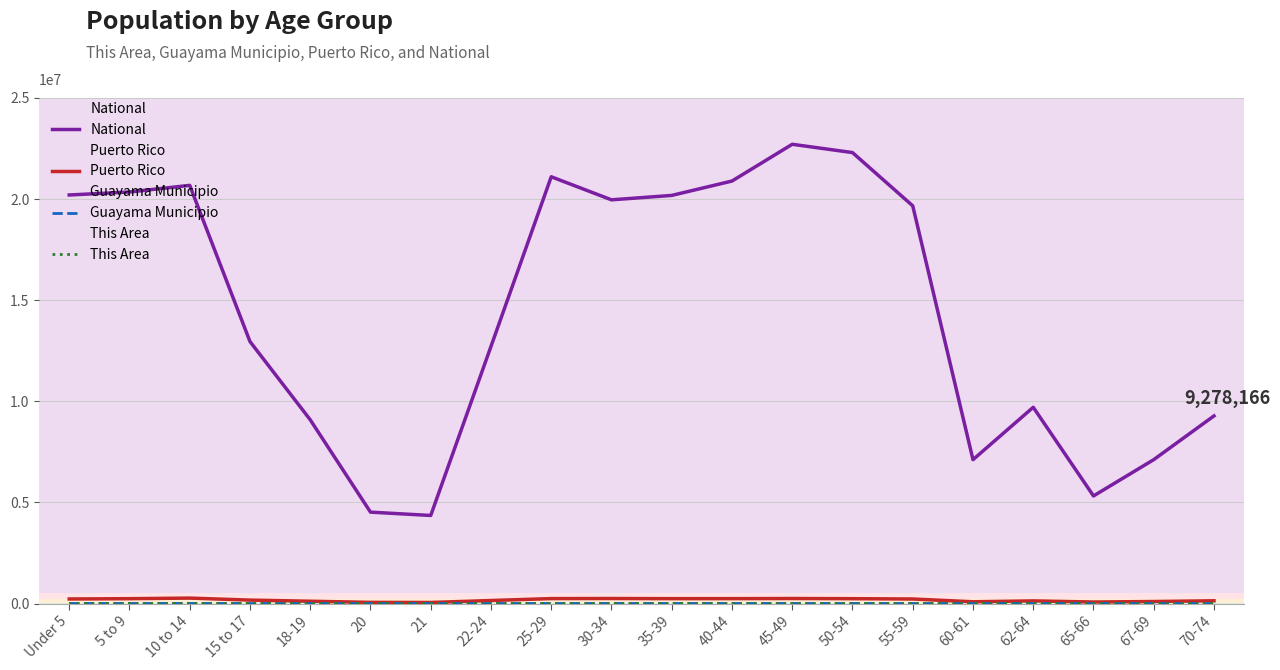

What is the difference between the National values at 67-69 and Under 5?

13086001